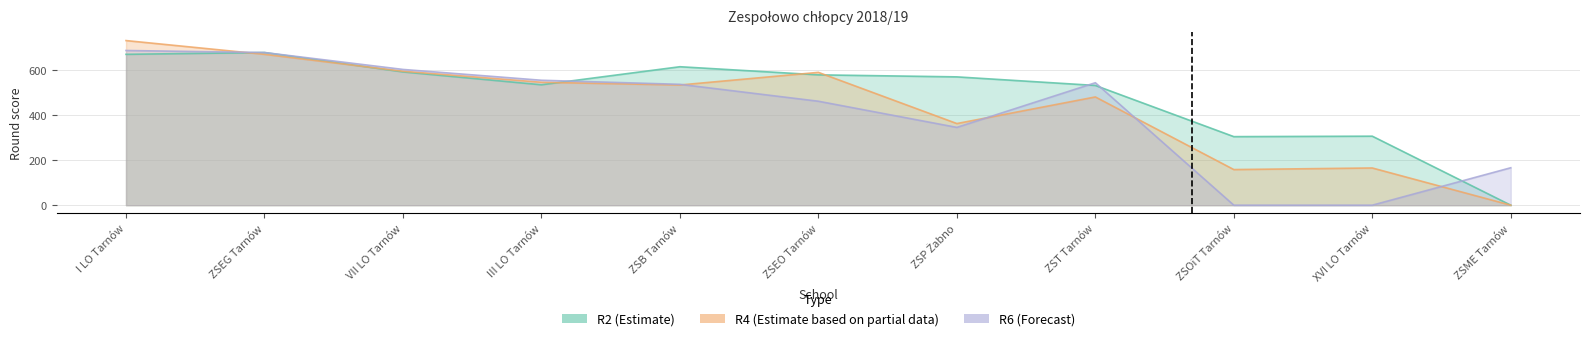

What is the greatest value displayed?

730